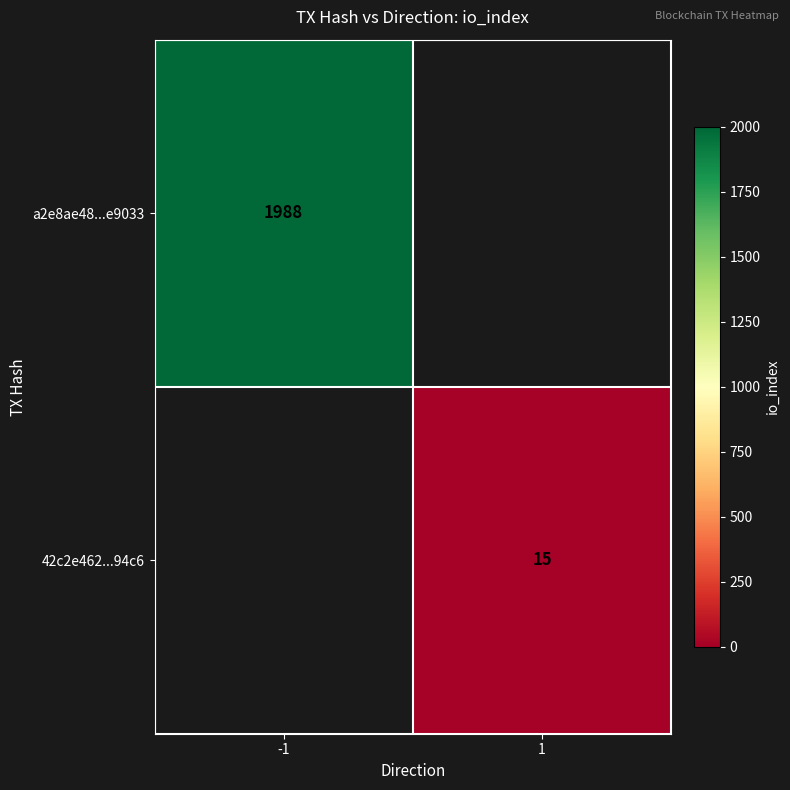

True or false: 42c2e462...94c6 has a value of 15 at 1.

True